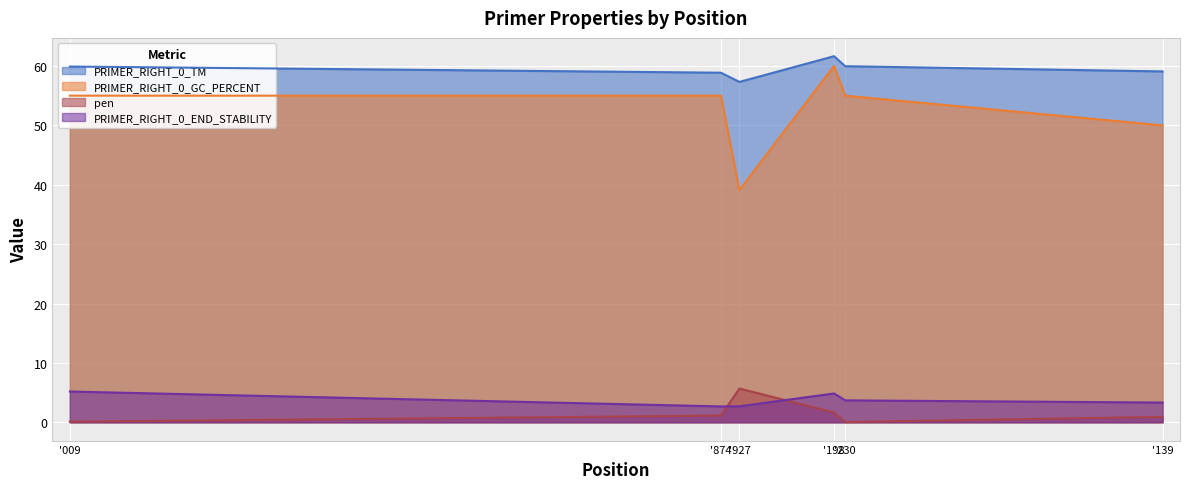

Where does the PRIMER_RIGHT_0_END_STABILITY series first go above 3?

'009